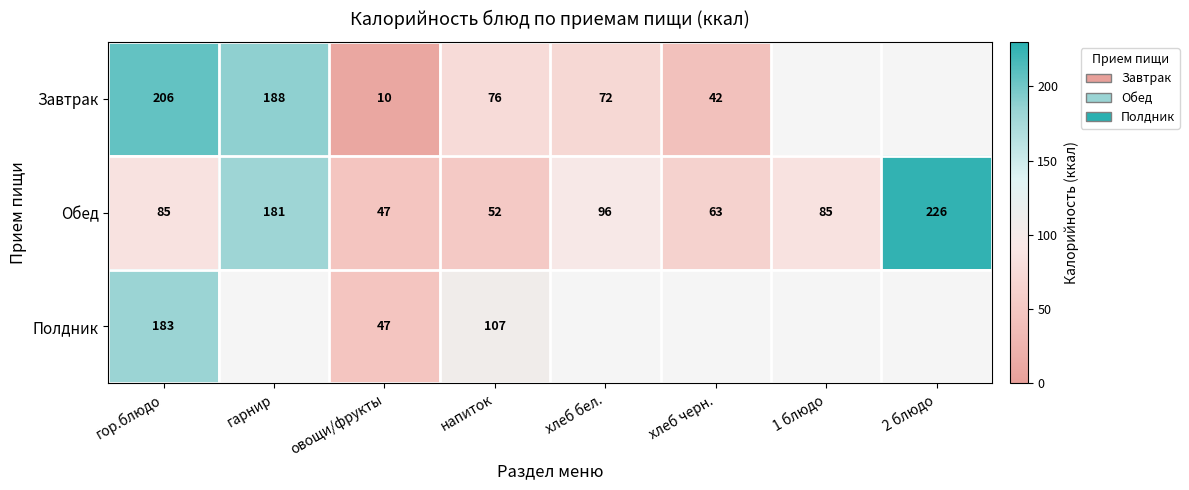

What is the spread (max minus min) of values at овощи/фрукты?

37